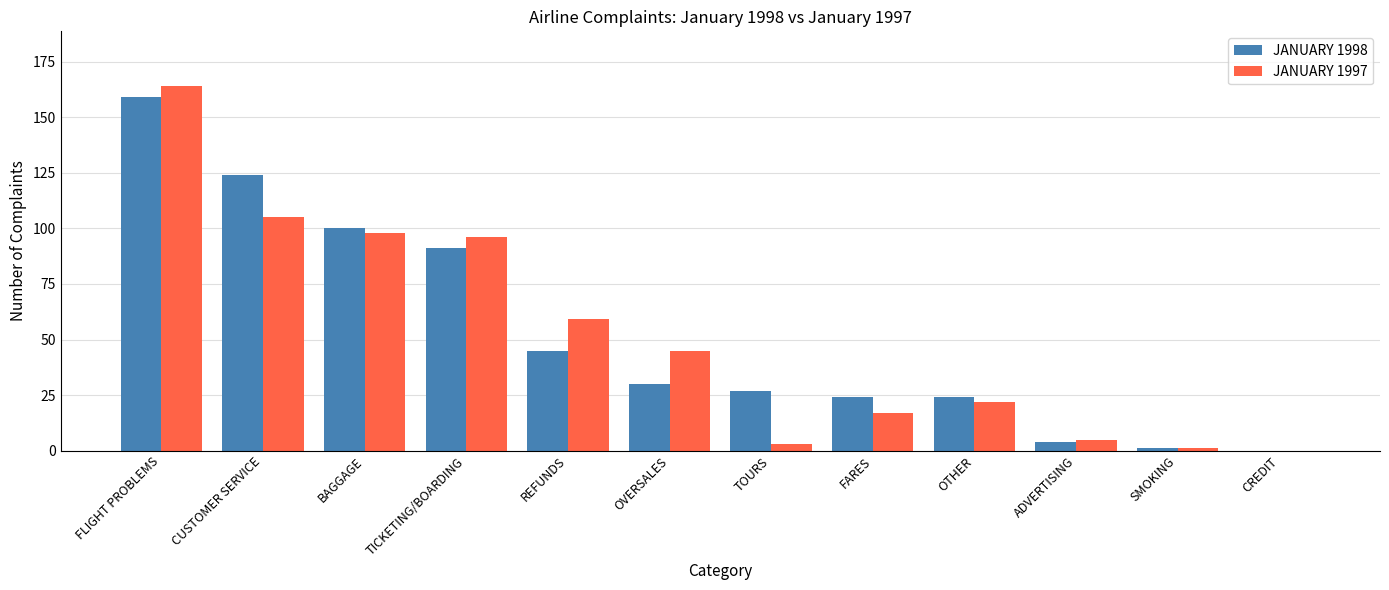

The value of JANUARY 1998 at TICKETING/BOARDING is 91. True or false?

True